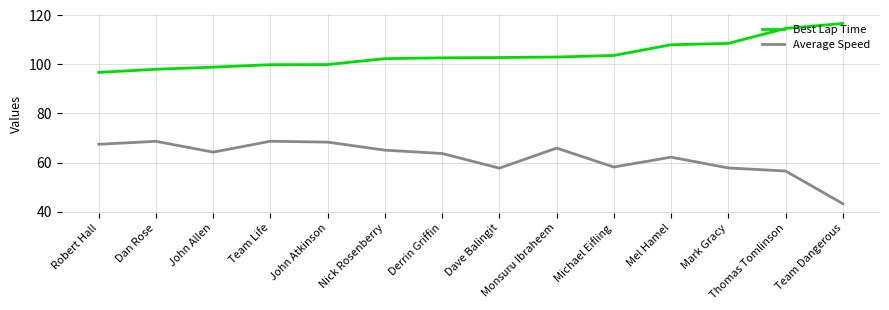

Is the value of Average Speed at Thomas Tomlinson greater than the value of Best Lap Time at Derrin Griffin?

No